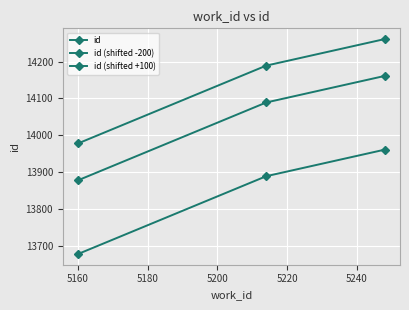

How many data points does each series have?

3